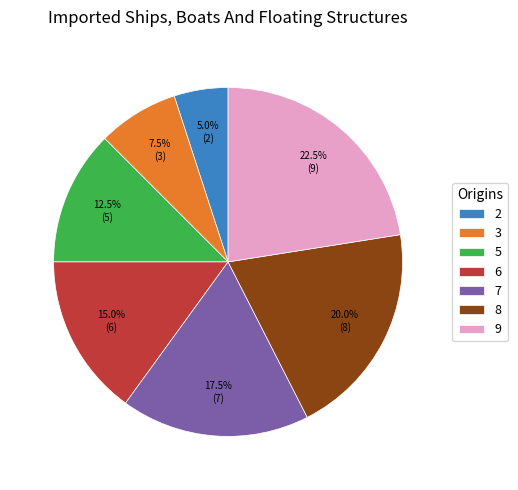

Does 2 account for over 50% of the chart?

No